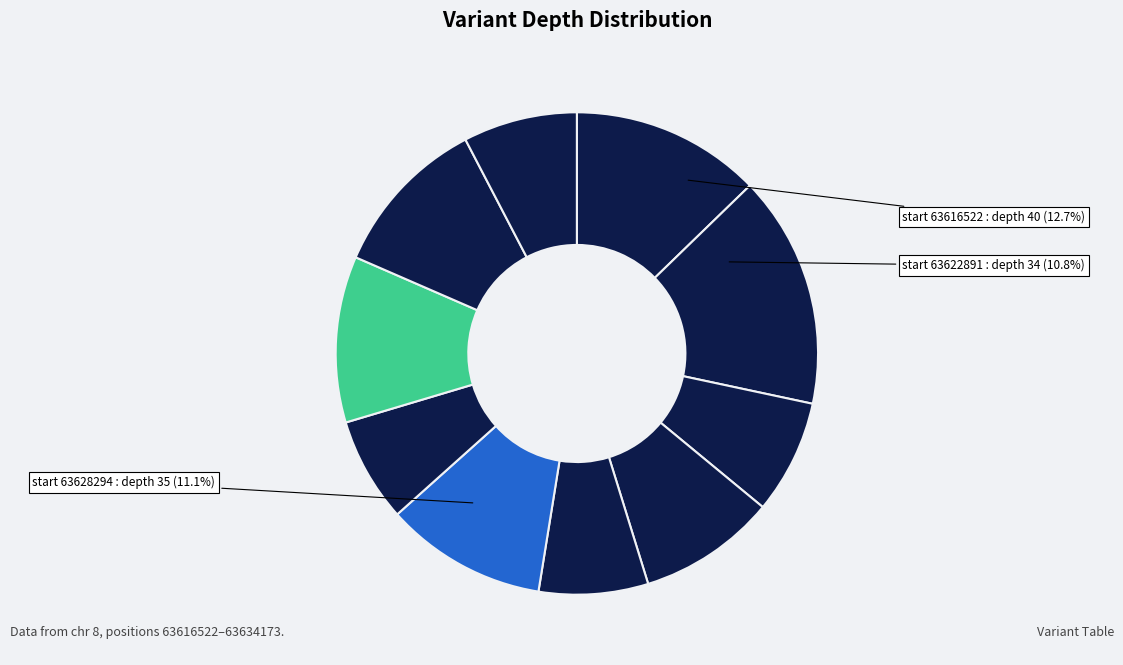

What percentage do 63634172 and 63618780 together represent?

16.9%